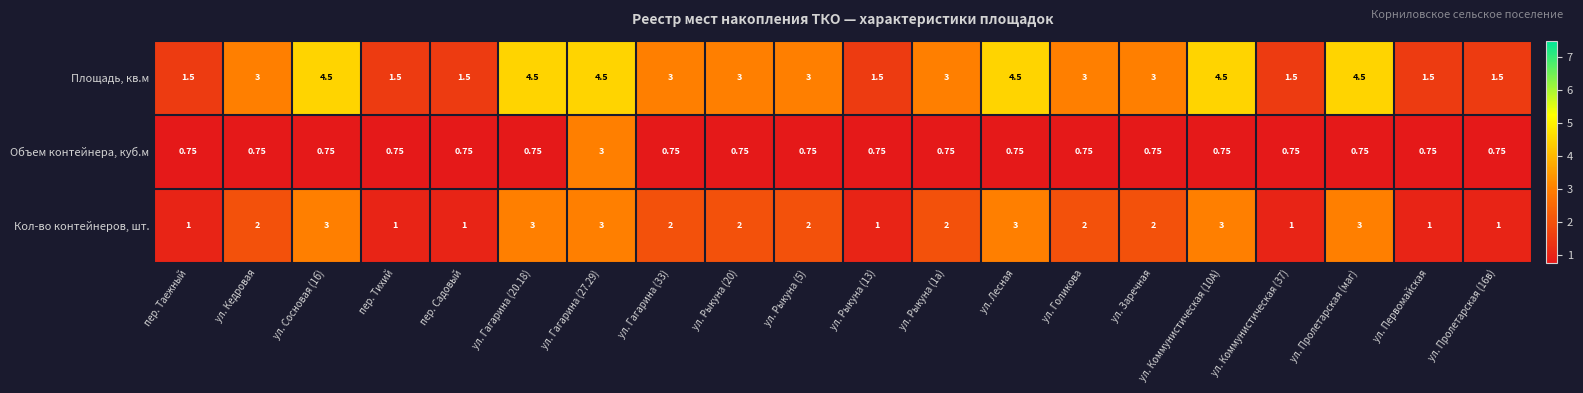

Which series has the largest total across all categories?

Площадь, кв.м